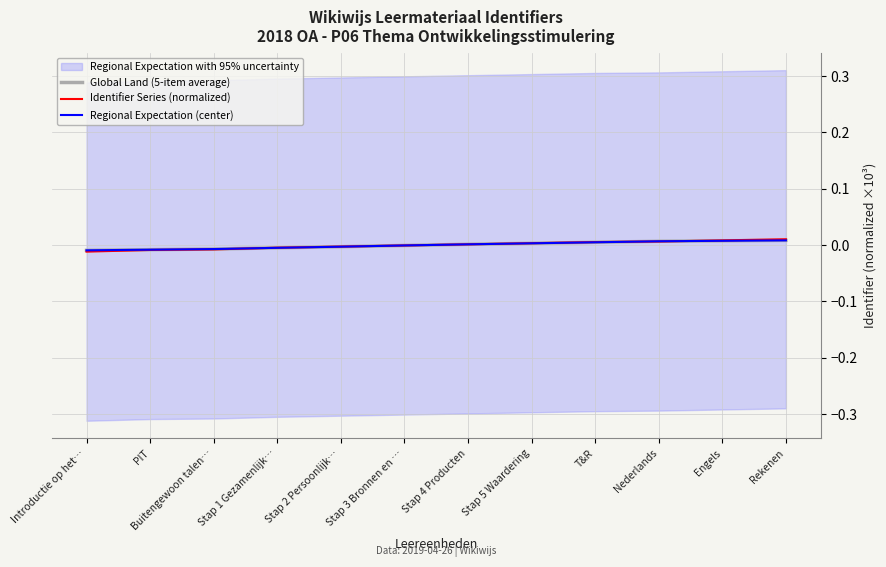

Is it true that Global Land (5-item average) equals 0.0 at Rekenen?

True